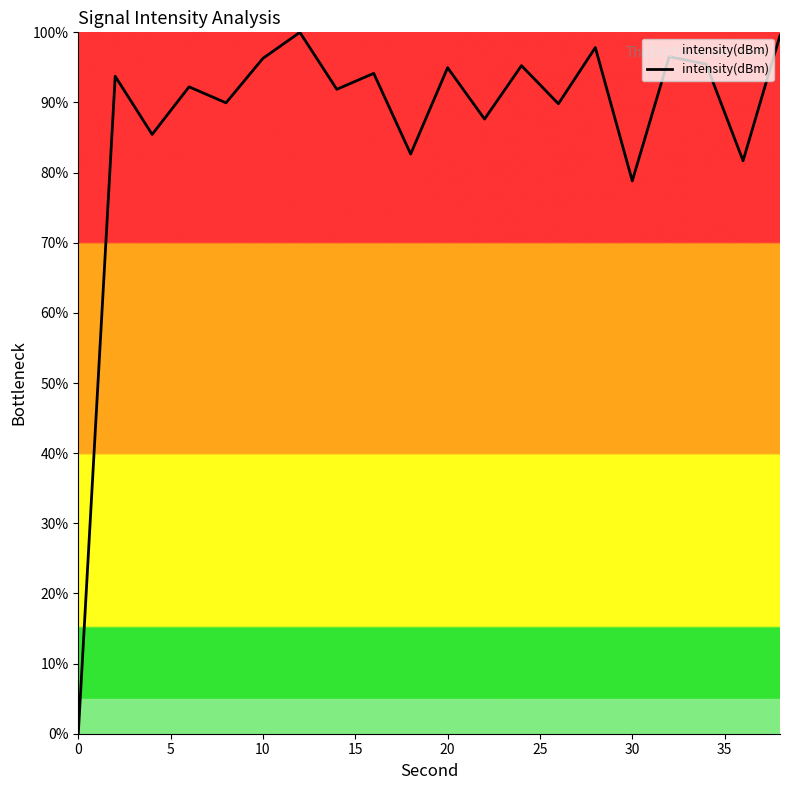

Is it true that the value at 30 is 119.1?

False